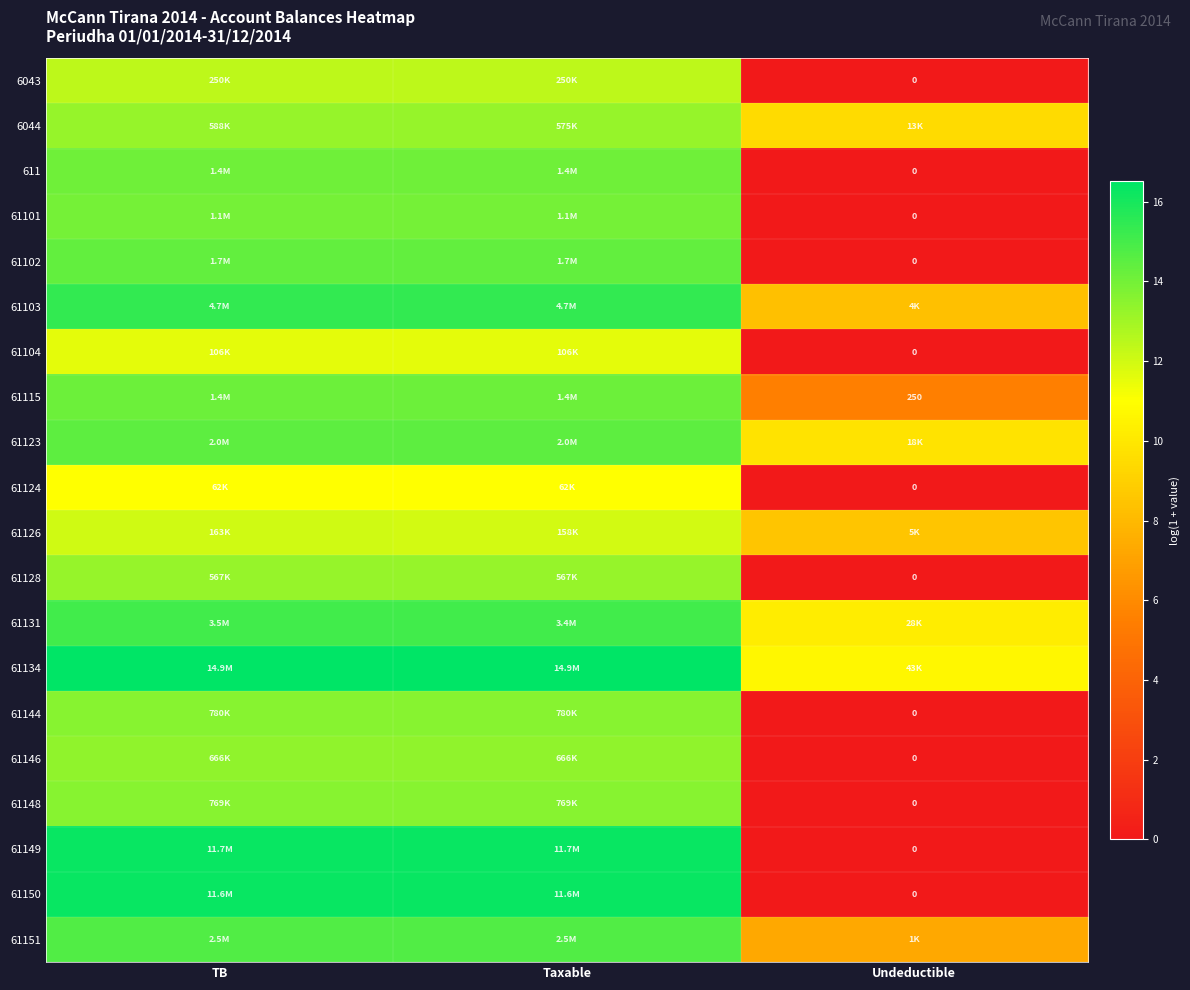

At how many categories does at least one series exceed 6?

3